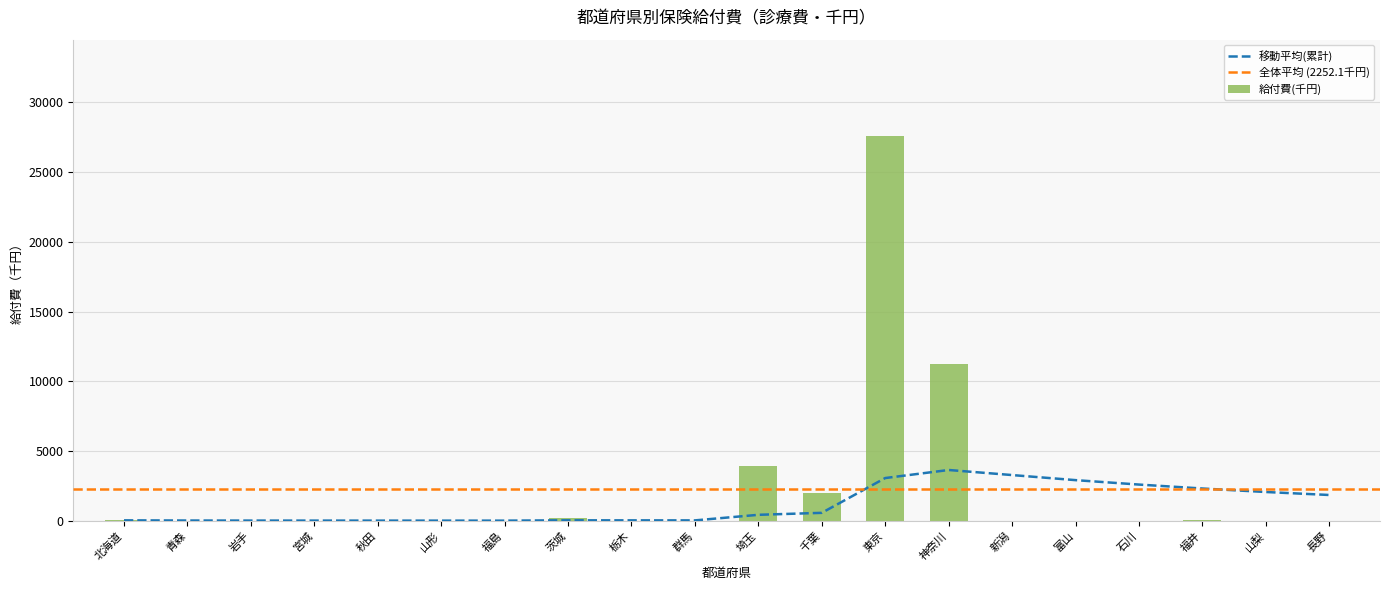

Is it true that 移動平均 equals 1.5 at 秋田?

False